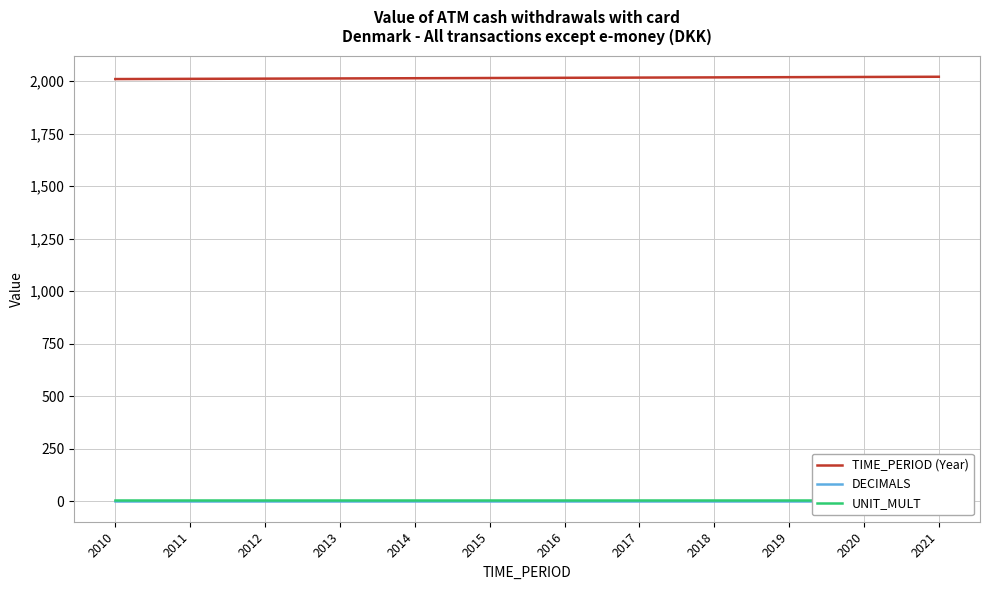

Which category has the lowest value in the TIME_PERIOD (Year) series?

2010